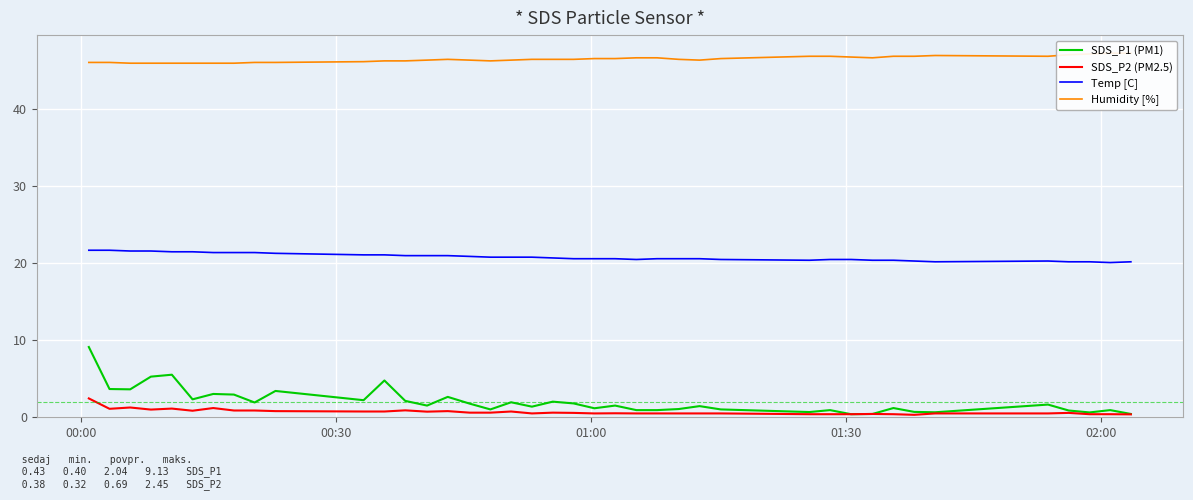

True or false: SDS_P2 (PM2.5) and Temp [C] intersect in this chart.

False